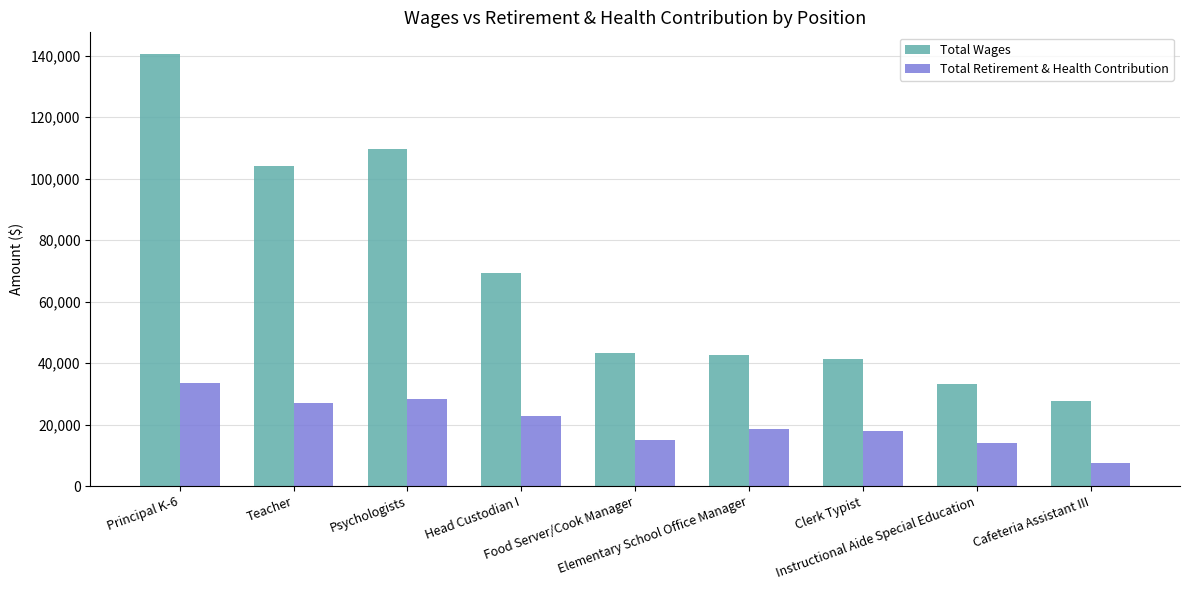

Which series has the largest range (max minus min)?

Total Wages